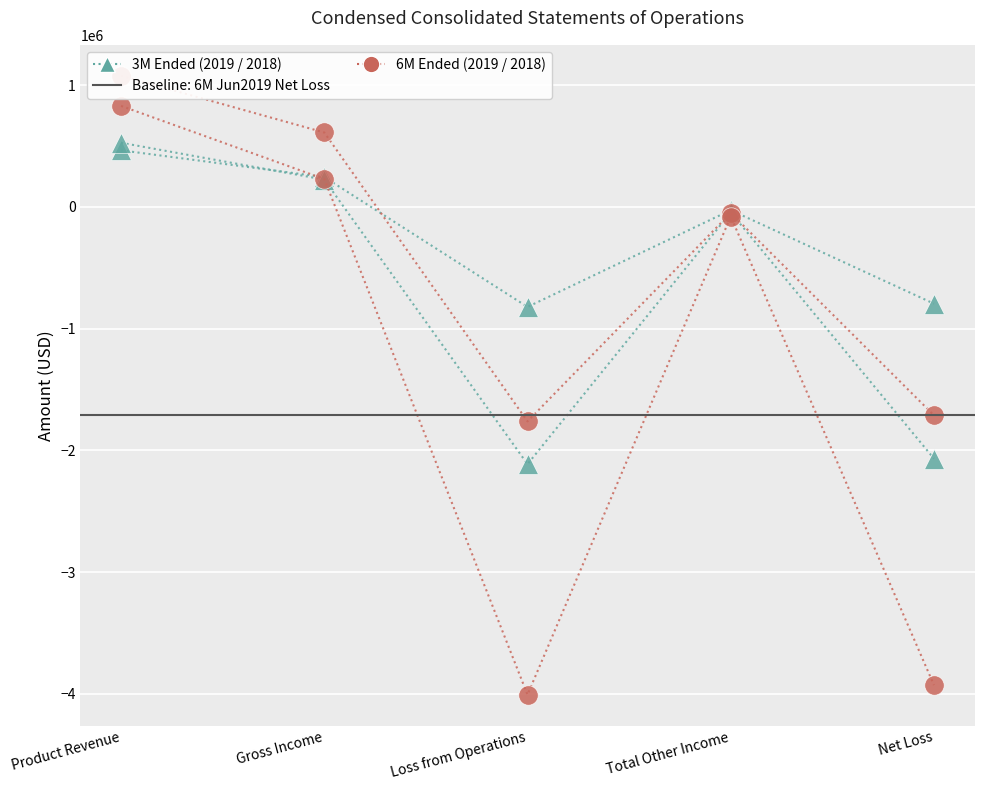

What is the average value of the 3M Jun2019 series?

-186852